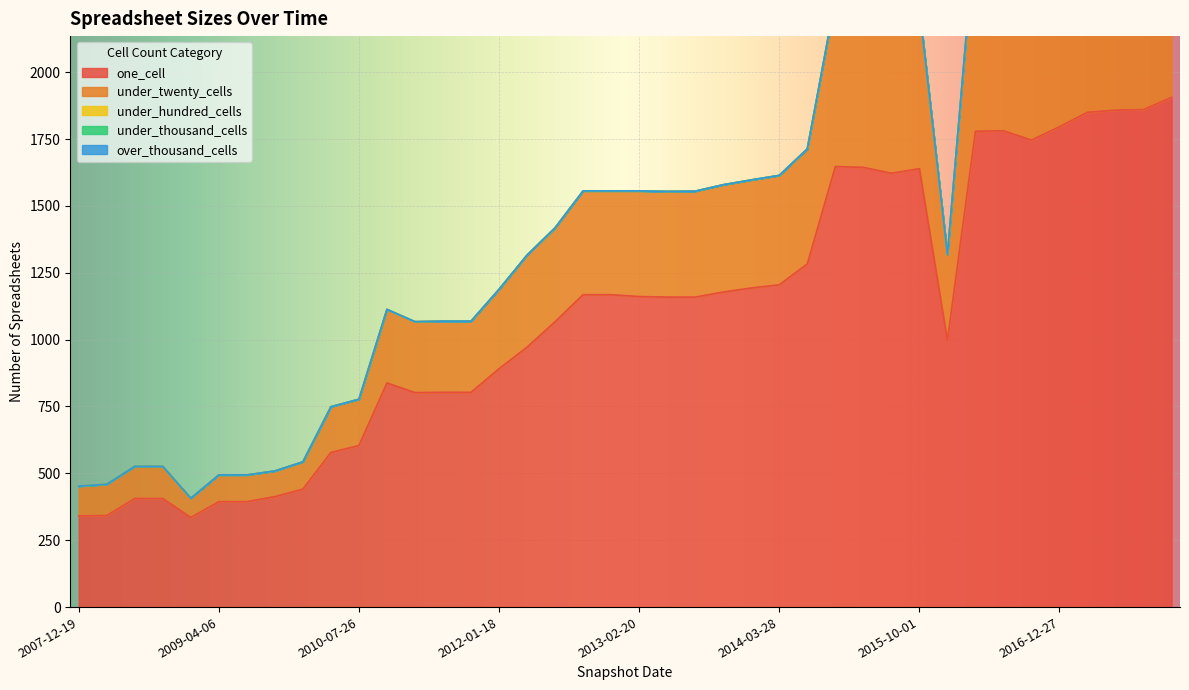

At which category is the sum across all series the highest?

2017-12-22